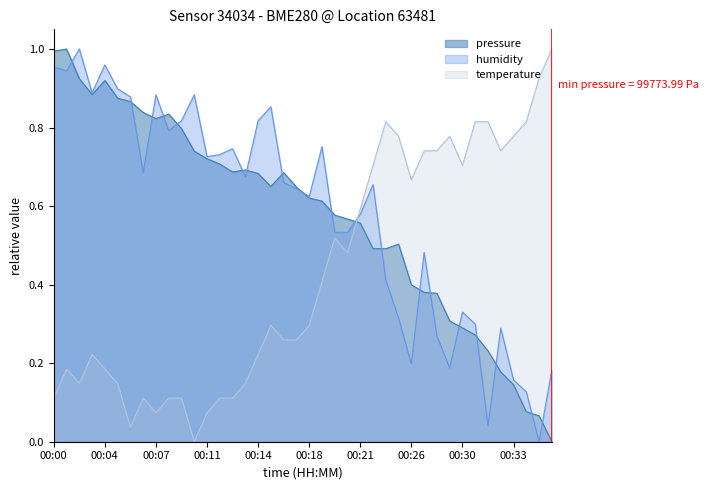

How many values in pressure are above zero?

39